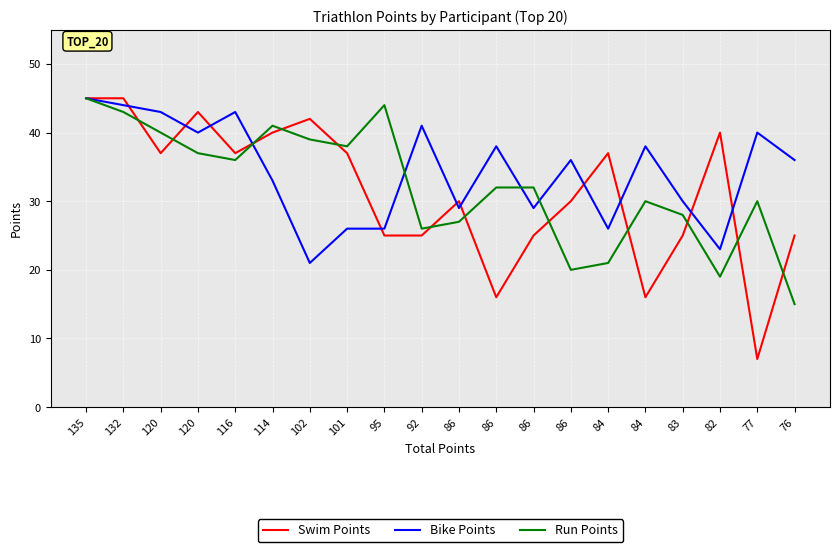

What is the average value of the Run Points series?

32